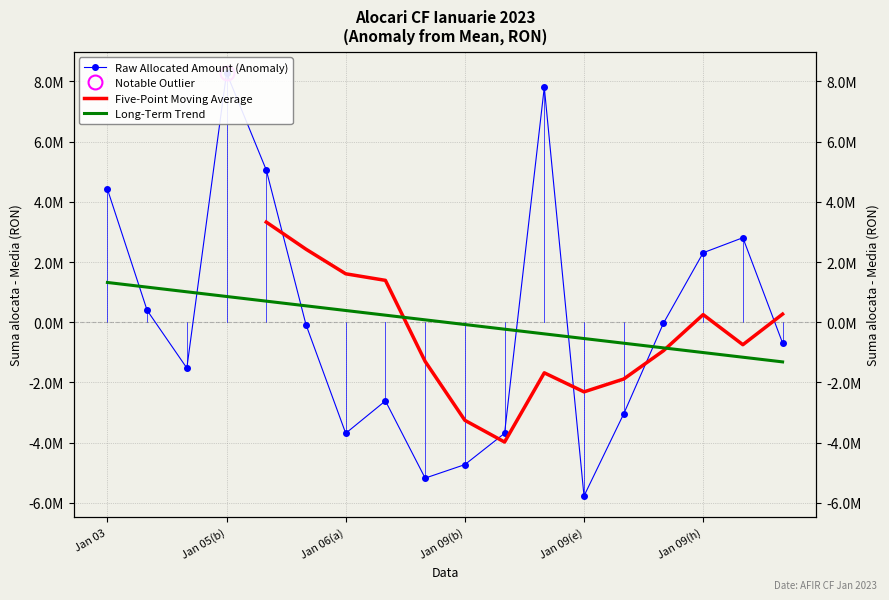

What are all the series names shown in the legend?

Raw Allocated Amount (Anomaly), Five-Point Moving Average, Long-Term Trend